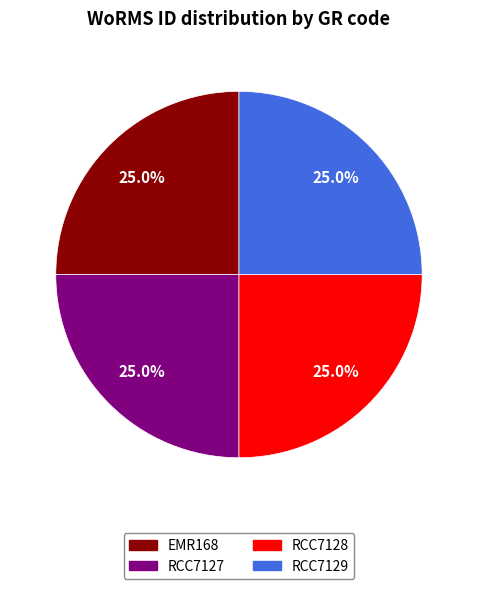

Count the number of slices in the pie.

4